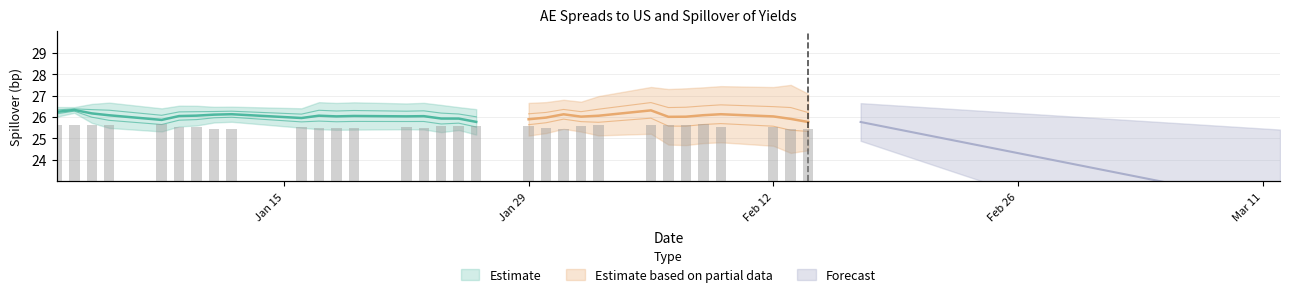

What is the value of the 31st bar from the left?

1.8